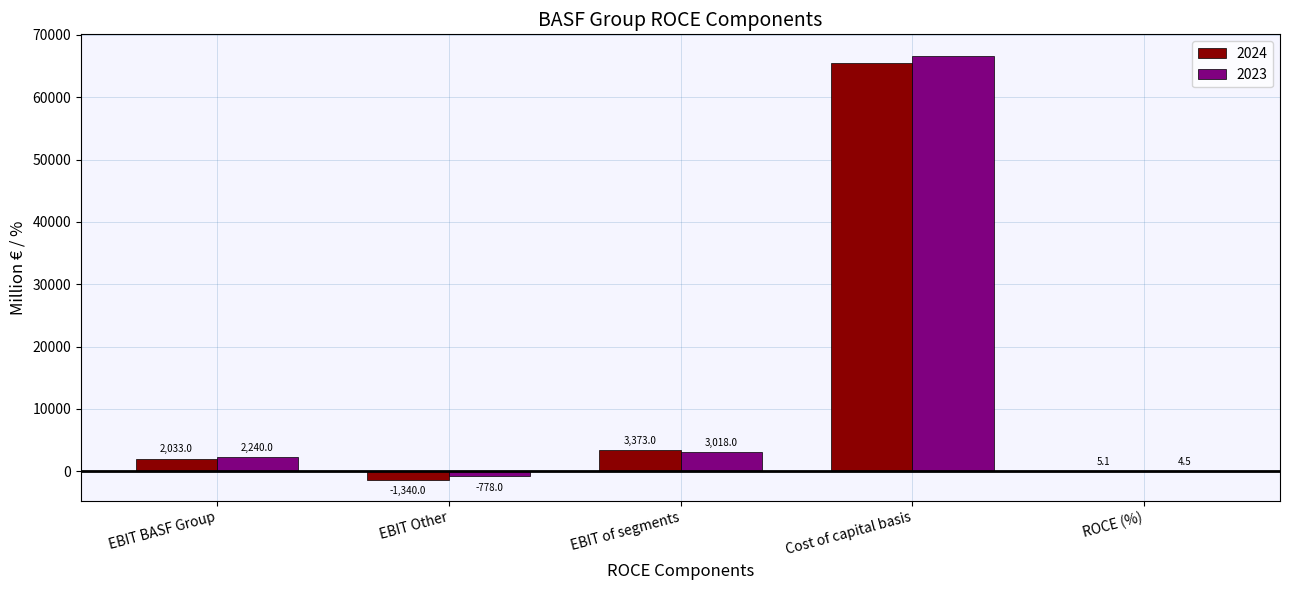

At which category is the sum across all series the highest?

Cost of capital basis